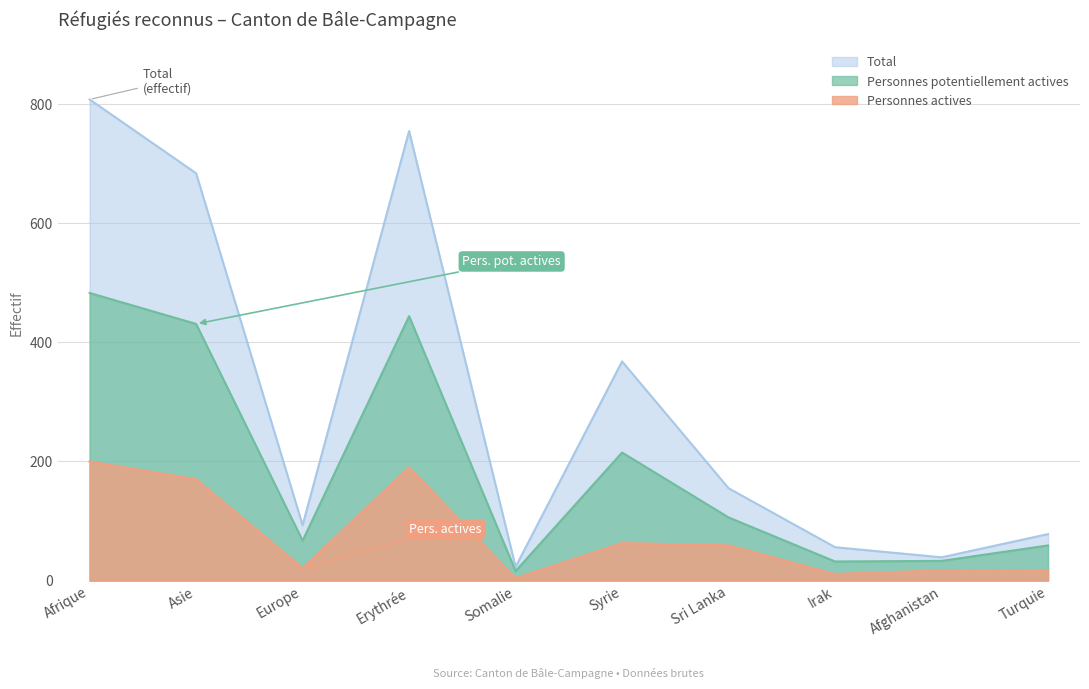

Which series has the largest range (max minus min)?

Total